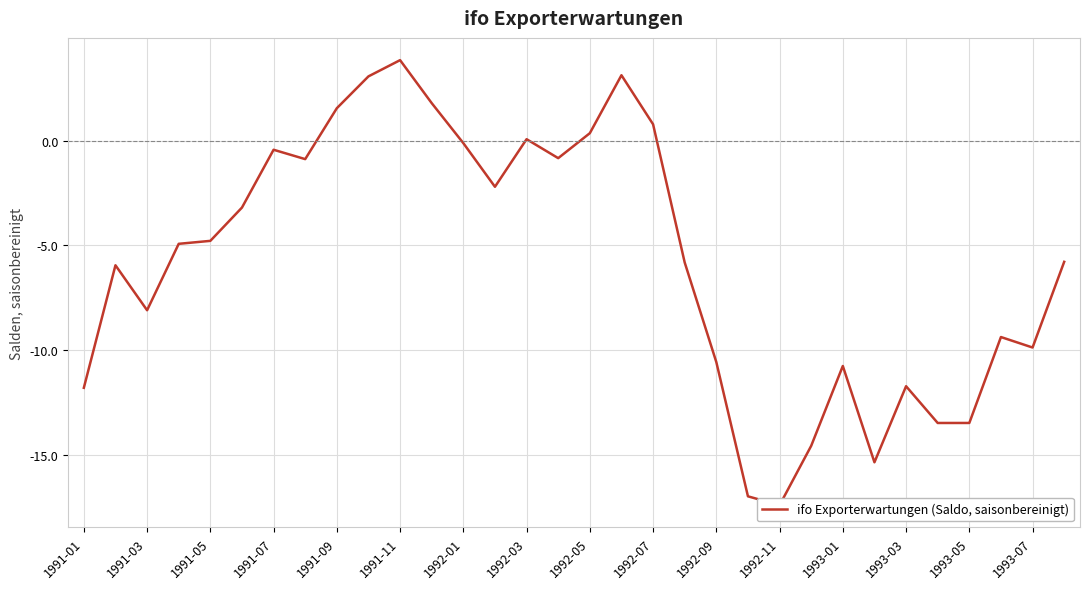

How many values are below -4?

18